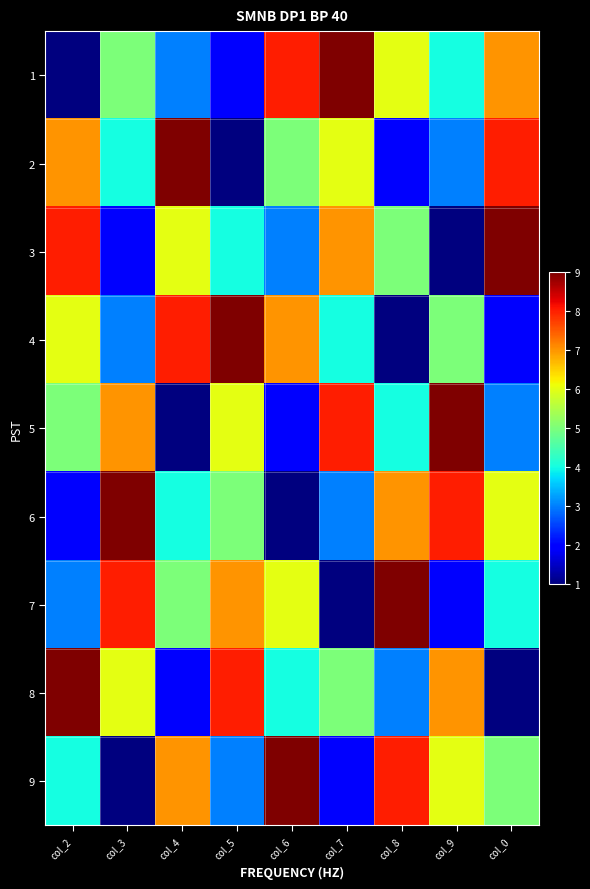

Rank the series at col_3 from lowest to highest value.

9, 3, 4, 2, 1, 8, 5, 7, 6